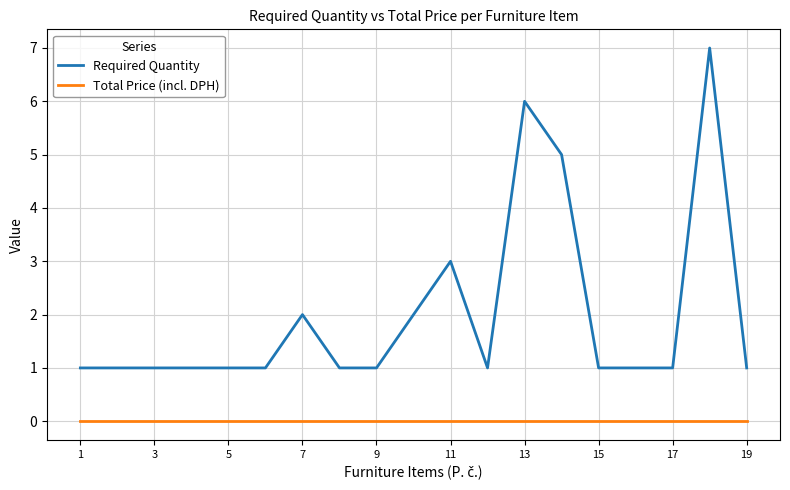

True or false: Total Price (incl. DPH) and Required Quantity intersect in this chart.

False